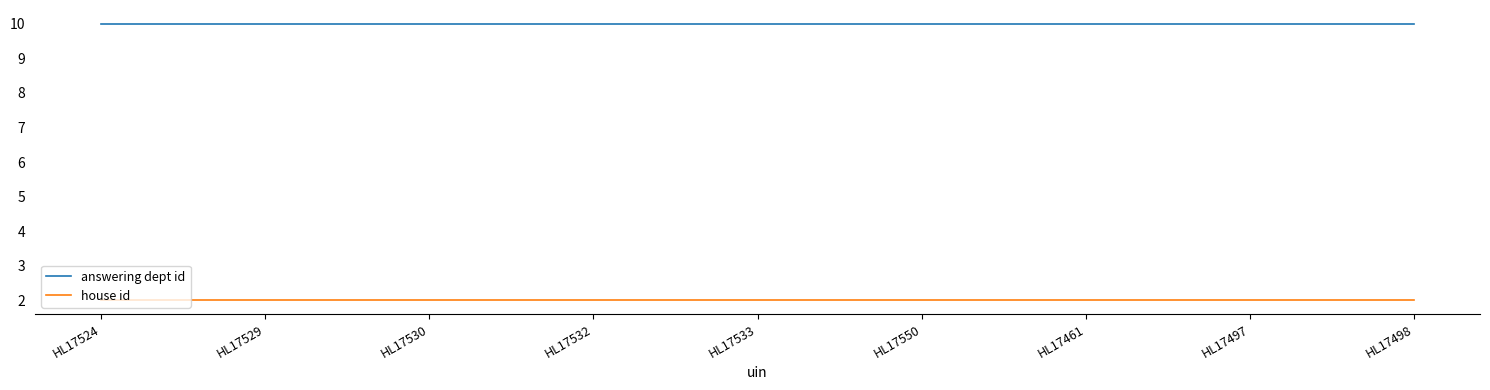

How many lines are shown in the chart?

2